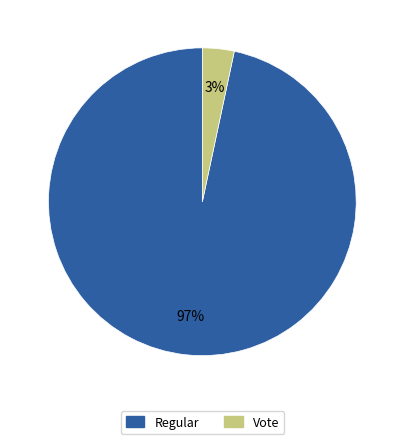

To the nearest percent, what percentage of the pie is Regular?

97%